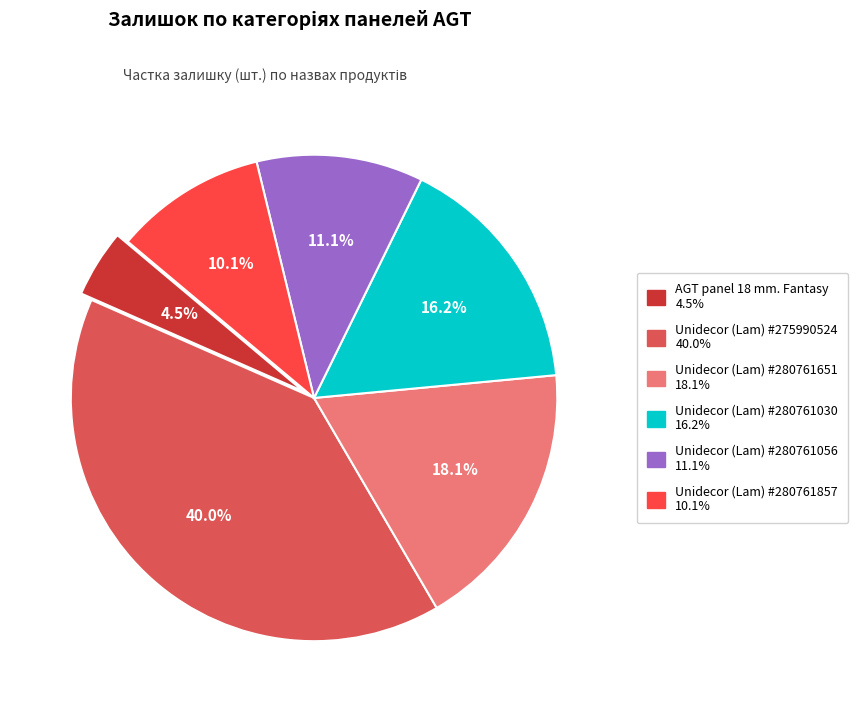

Does any single category account for the majority?

No